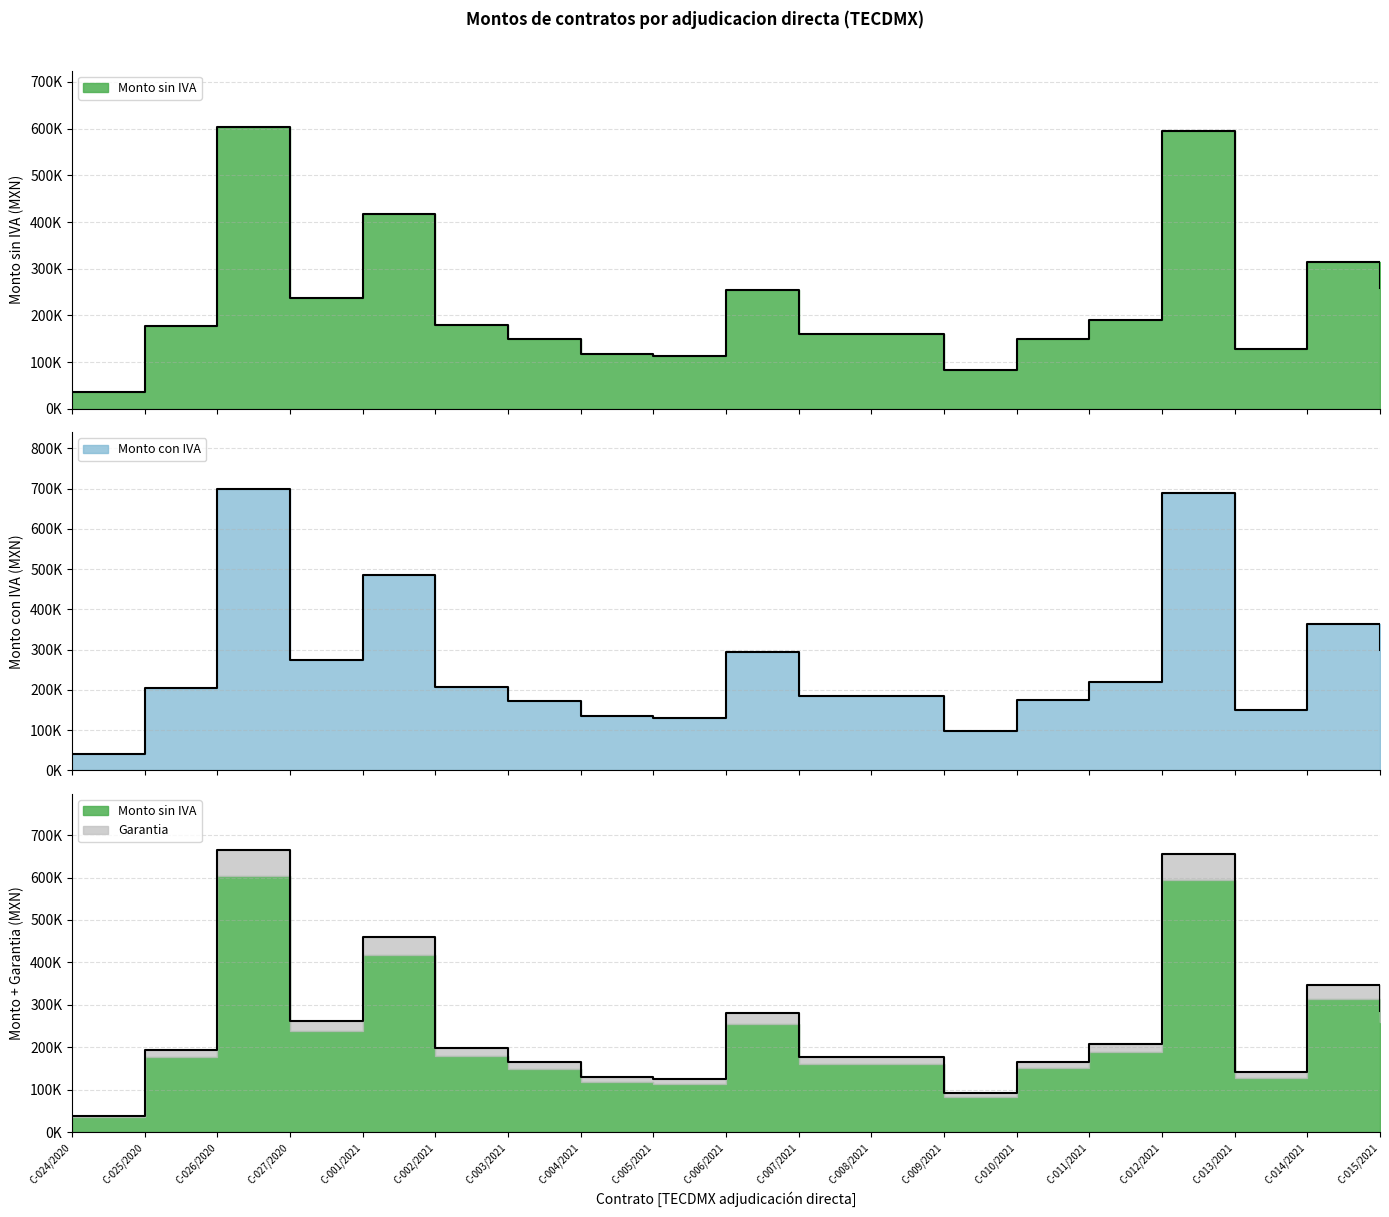

Reading left to right, transcribe all the data shown in this chart.

Monto sin IVA: 35480.0	176950.0	603770.0	237576.5	417933.0	179411.0	149526.0	117420.7	112844.8	254500.0	160206.7	160000.0	83379.3	150000.0	189210.0	594872.0	128400.0	314470.0	258587.3
Monto con IVA: 41156.8	205262.0	700373.2	275588.7	484802.3	208116.8	173450.2	136208.0	130900.0	295220.0	185839.8	185600.0	96719.0	174000.0	219483.6	690051.5	148944.0	364785.2	299961.2
Garantia: 39028.0	194645.0	664147.0	261334.1	459726.3	197352.1	164478.6	129162.8	124129.3	279950.0	176227.4	176000.0	91717.2	165000.0	208131.0	654359.2	141240.0	345917.0	284446.0